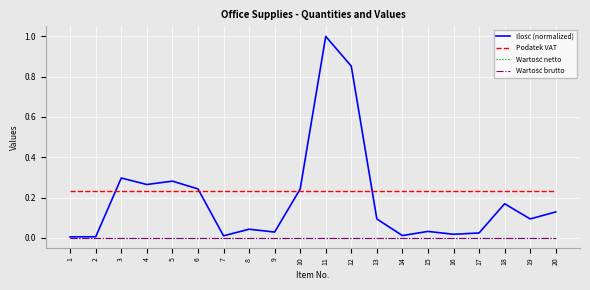

Is this an area chart (filled region under the line)?

No